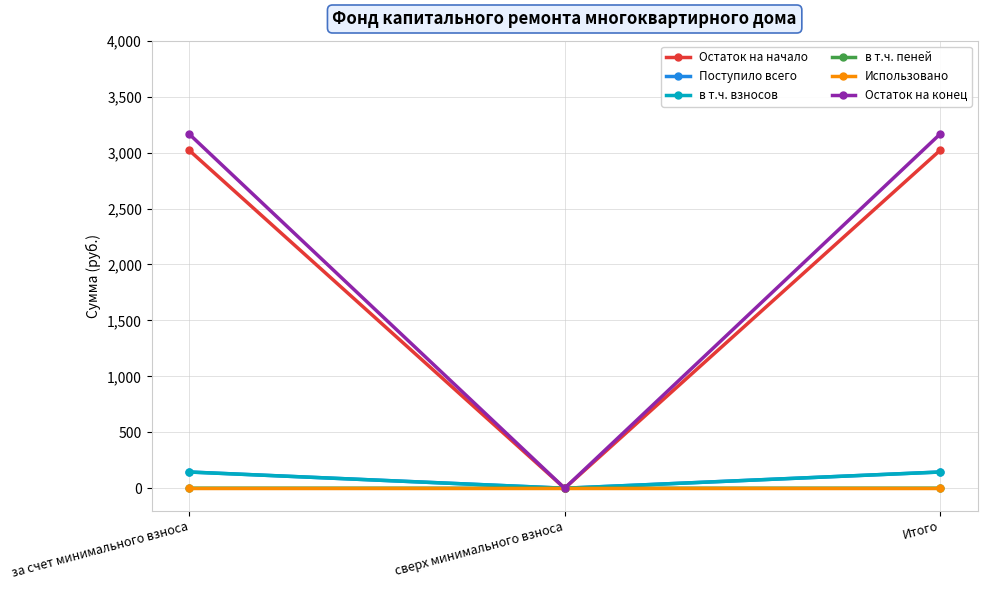

What value does the Поступило всего series have at за счет минимального взноса?

145.3